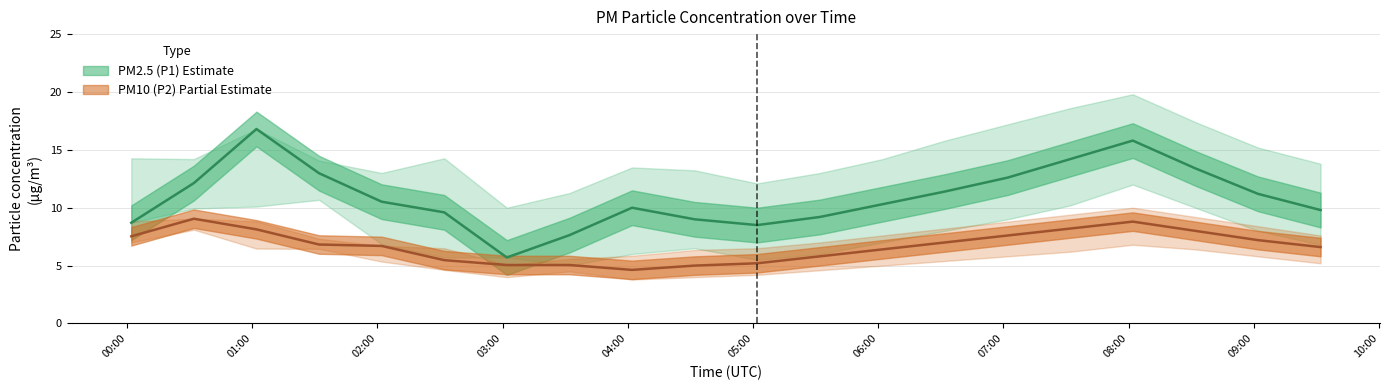

How many interior local peaks does the P1_lower series have?

3